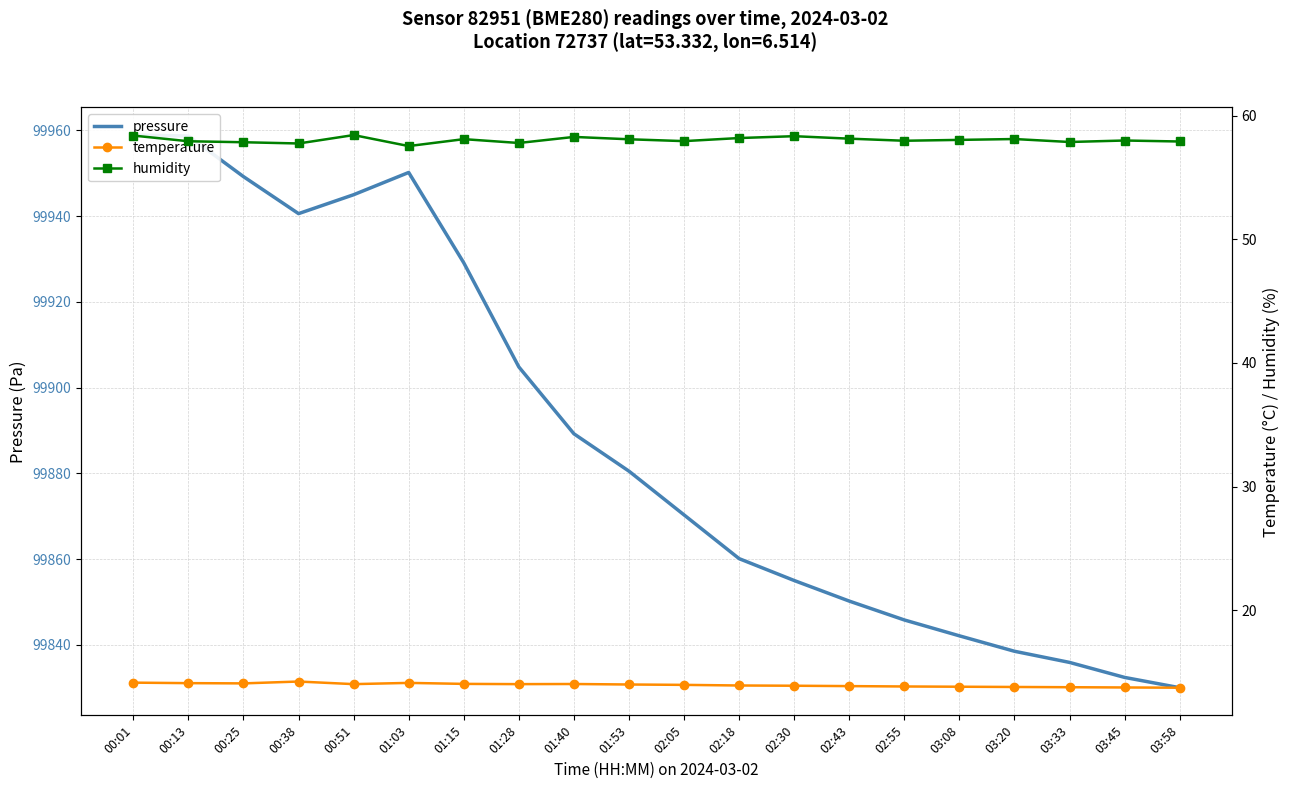

At which category is the sum across all series the highest?

00:01